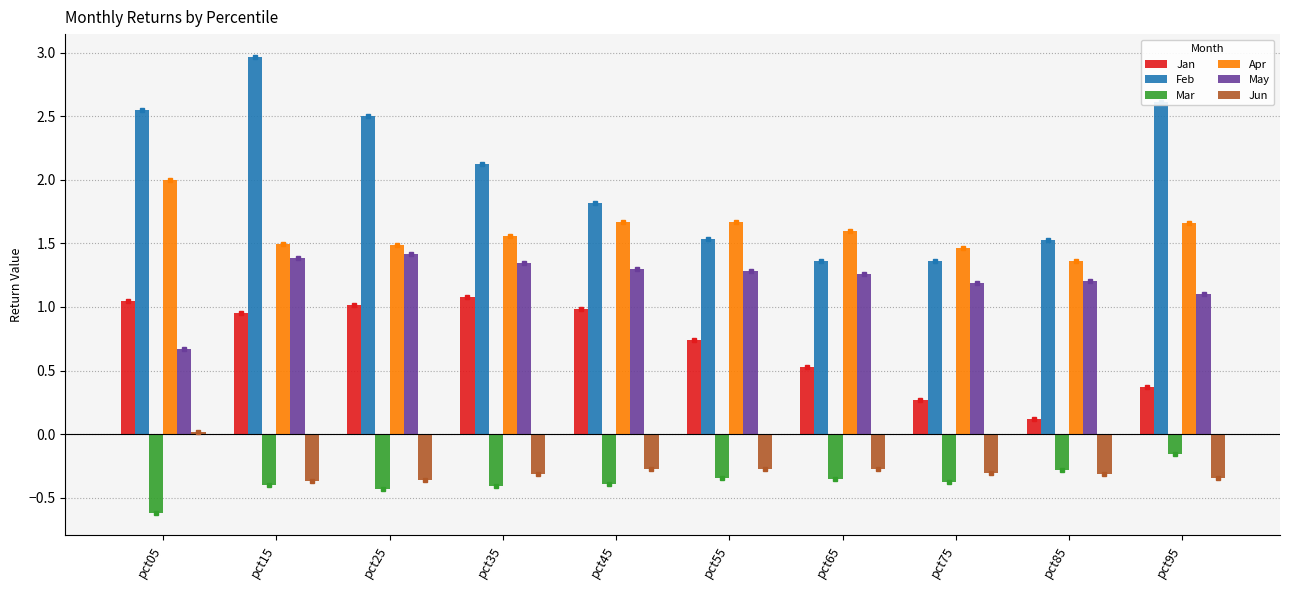

How many bars are there in each group?

6